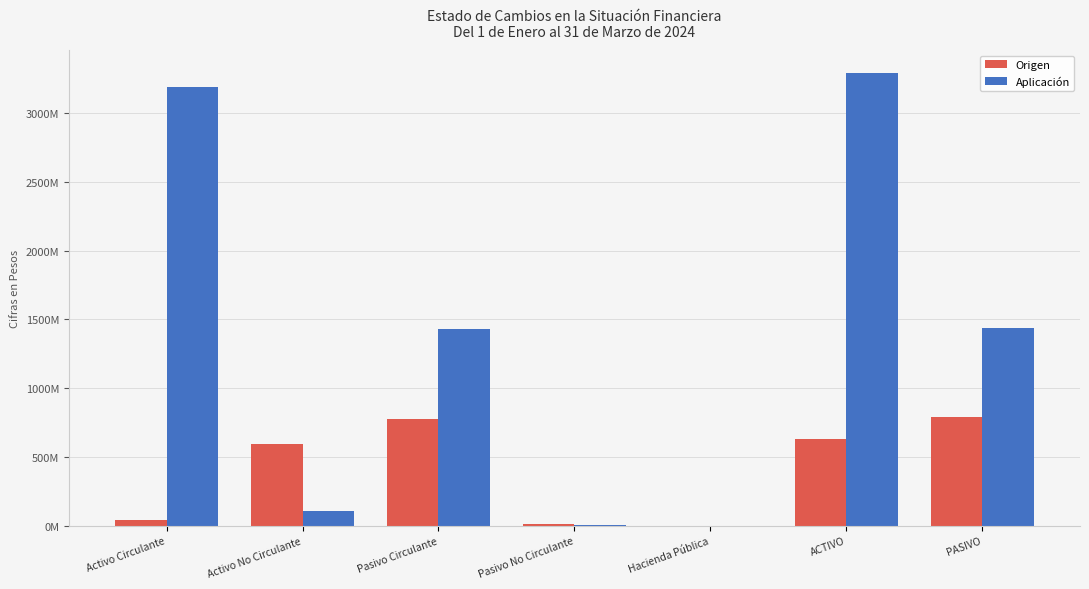

What are all the series names shown in the legend?

Origen, Aplicación